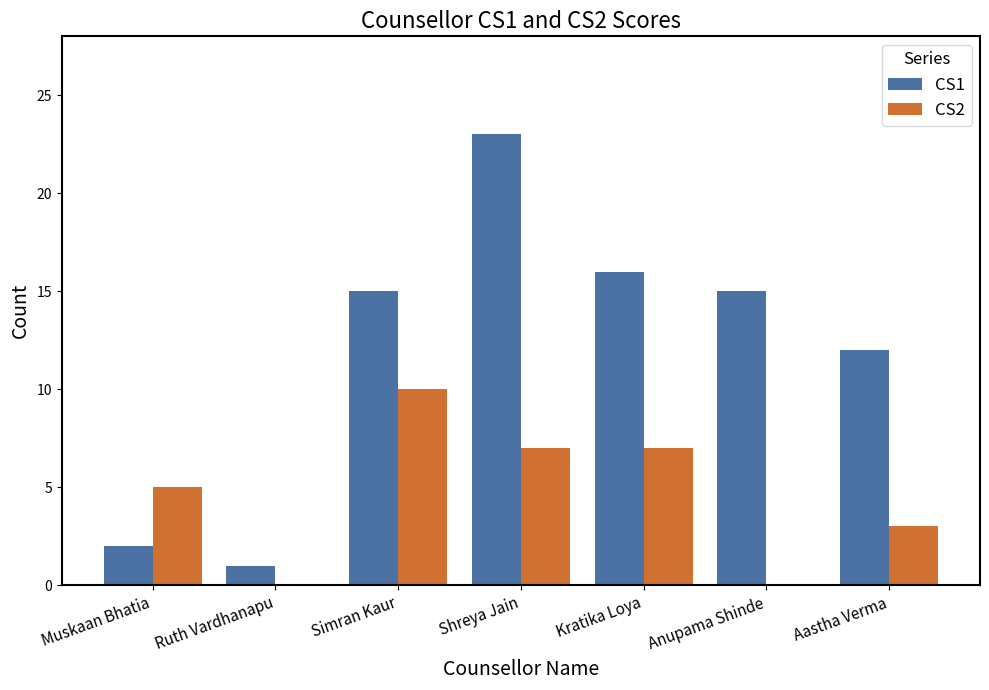

What is the difference between the CS2 values at Simran Kaur and Muskaan Bhatia?

5